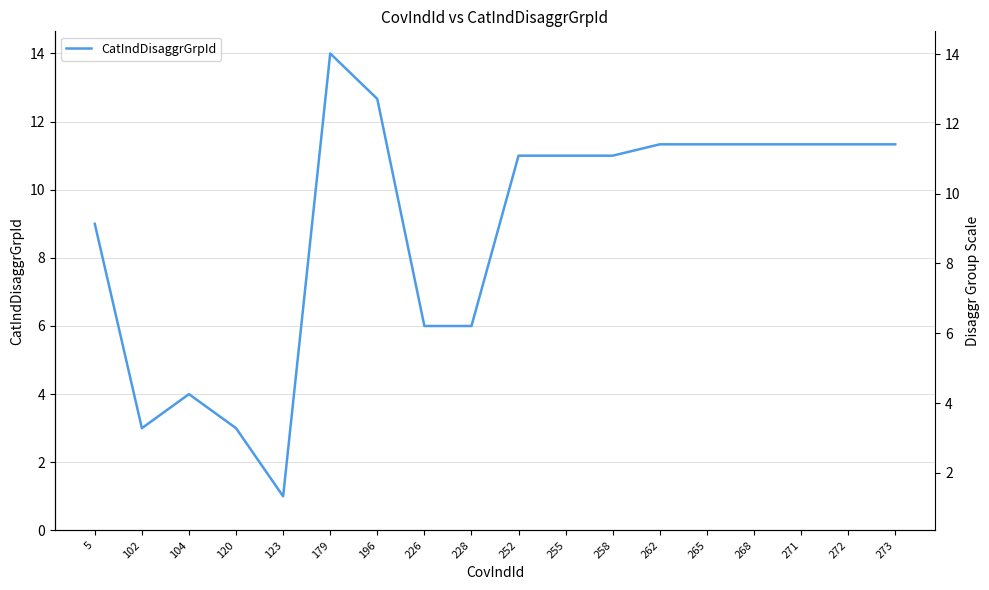

At which category does the data reach its first local valley?

102